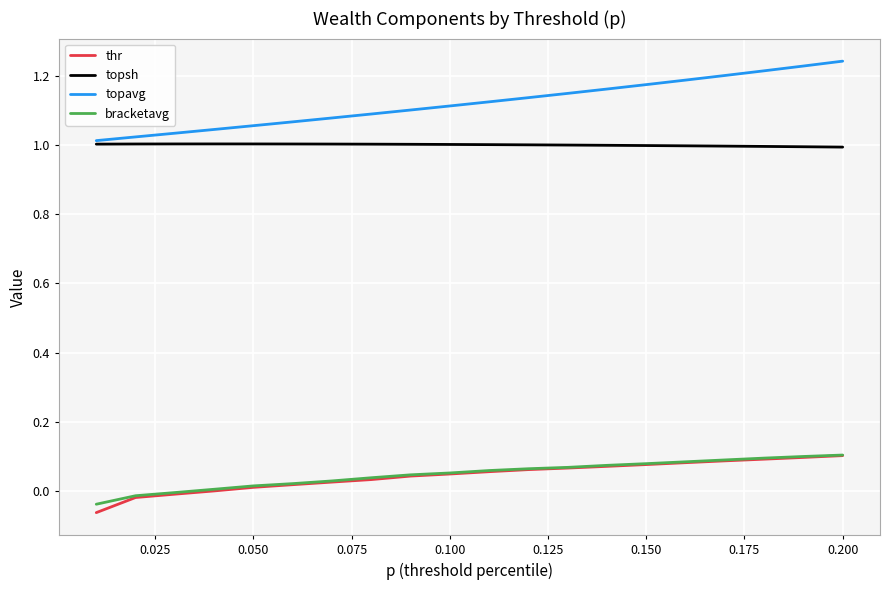

Which series has the largest total across all categories?

topavg